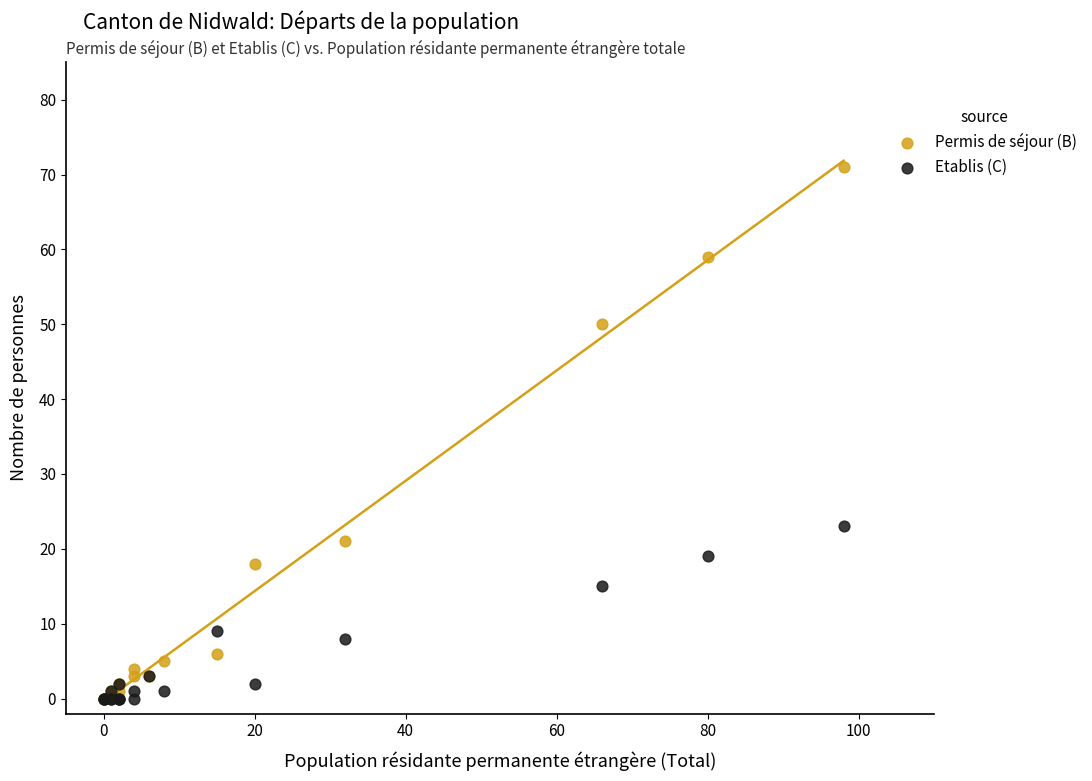

Which series has the largest Y range (max minus min)?

Permis de séjour (B)